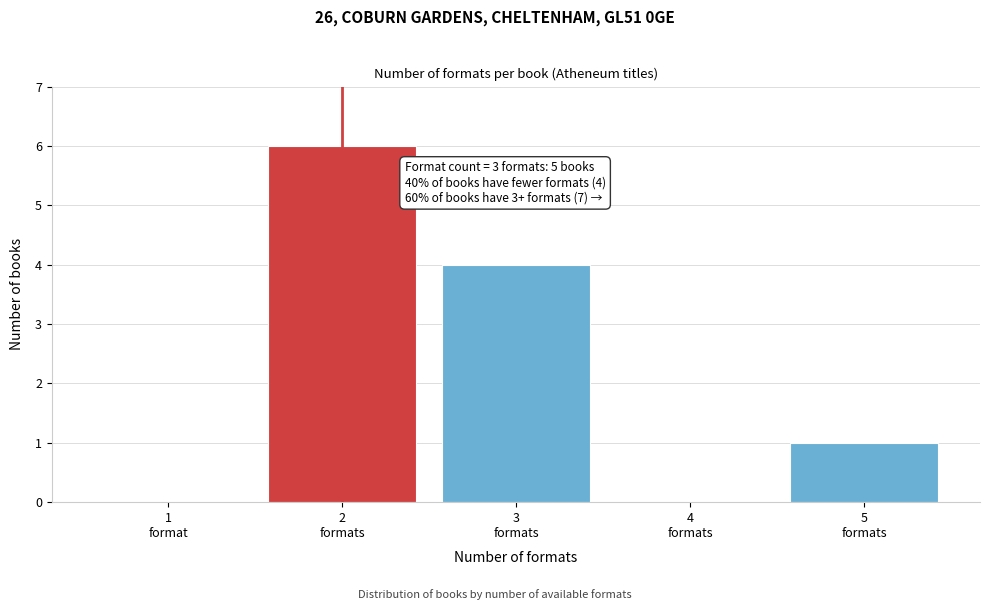

What is the greatest value displayed?

6